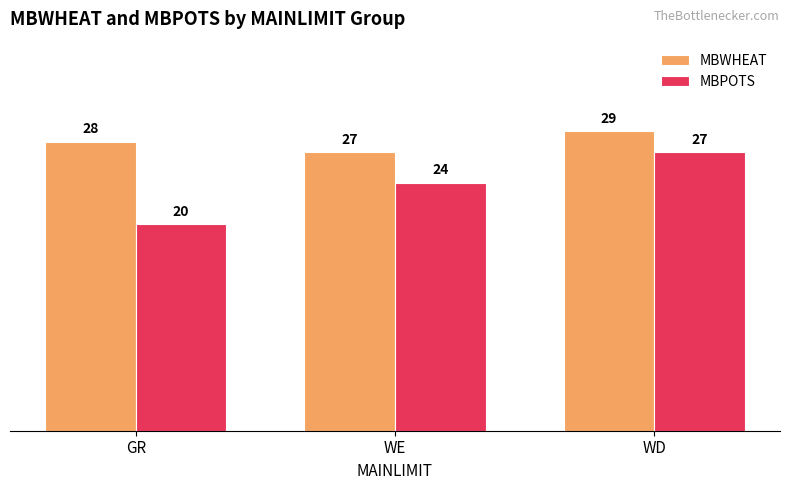

Read the MBPOTS value at GR.

20